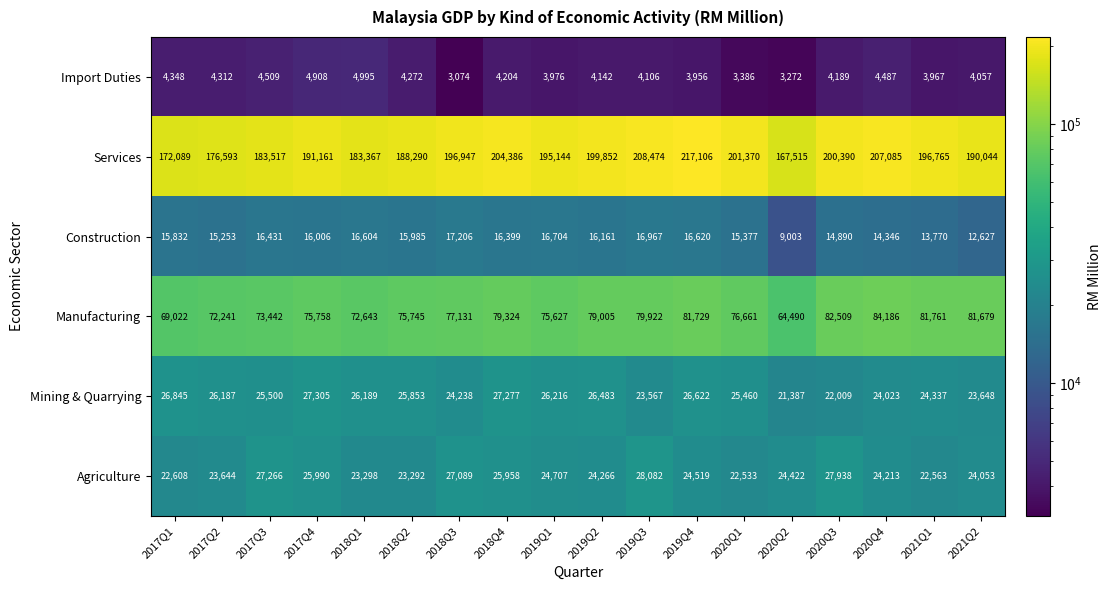

Which series changed the most between 2019Q2 and 2020Q4?

Services